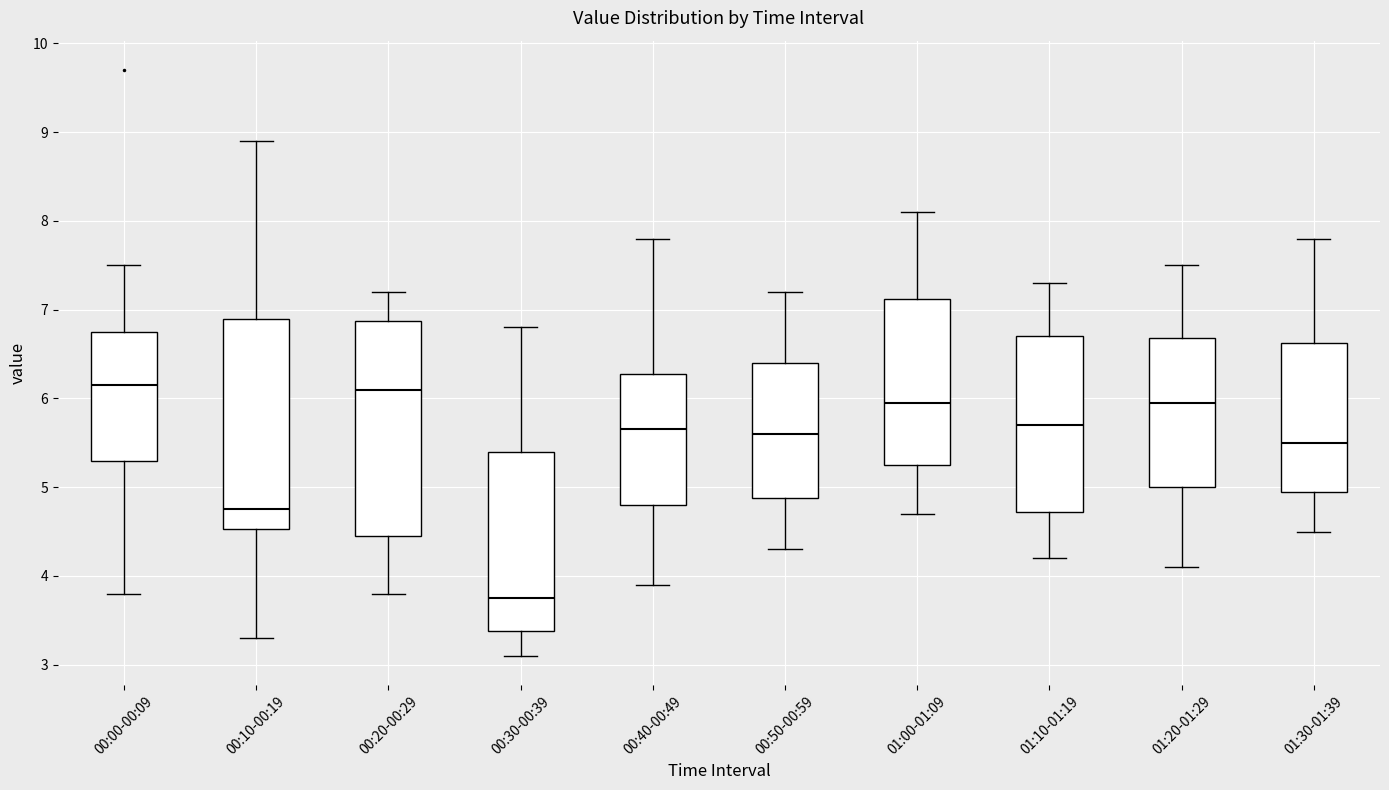

Reading left to right, read every box against the y-axis: the position of its median line, the range the box covers, and the ends of its whiskers. The values are not printed on the chart, so give them approximately, as read against the axis.

00:00-00:09: median 6.2, box 5.3 to 6.8, whiskers 3.8 to 7.5
00:10-00:19: median 4.8, box 4.5 to 6.9, whiskers 3.3 to 8.9
00:20-00:29: median 6.1, box 4.5 to 6.9, whiskers 3.8 to 7.2
00:30-00:39: median 3.8, box 3.4 to 5.4, whiskers 3.1 to 6.8
00:40-00:49: median 5.7, box 4.8 to 6.3, whiskers 3.9 to 7.8
00:50-00:59: median 5.6, box 4.9 to 6.4, whiskers 4.3 to 7.2
01:00-01:09: median 6.0, box 5.3 to 7.1, whiskers 4.7 to 8.1
01:10-01:19: median 5.7, box 4.7 to 6.7, whiskers 4.2 to 7.3
01:20-01:29: median 6.0, box 5.0 to 6.7, whiskers 4.1 to 7.5
01:30-01:39: median 5.5, box 5.0 to 6.6, whiskers 4.5 to 7.8